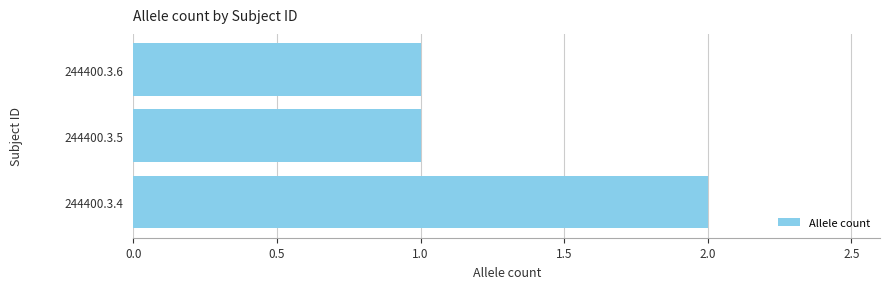

What is the sum of the values at 244400.3.4 and 244400.3.5?

3